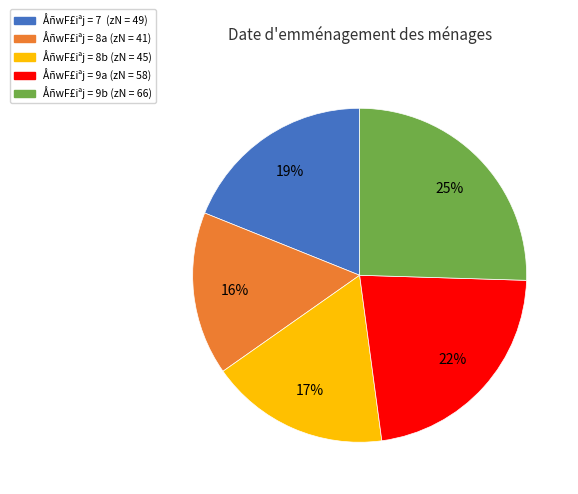

Does any single category account for the majority?

No